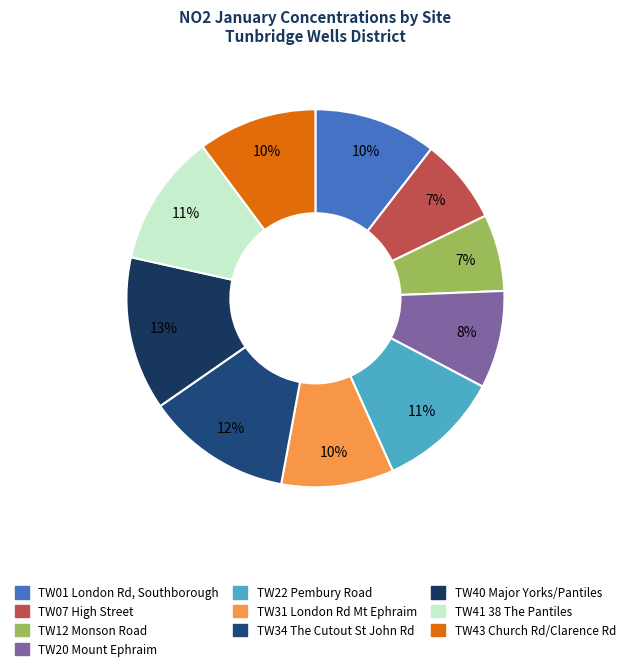

Which slice is the largest?

TW40 Major Yorks/Pantiles